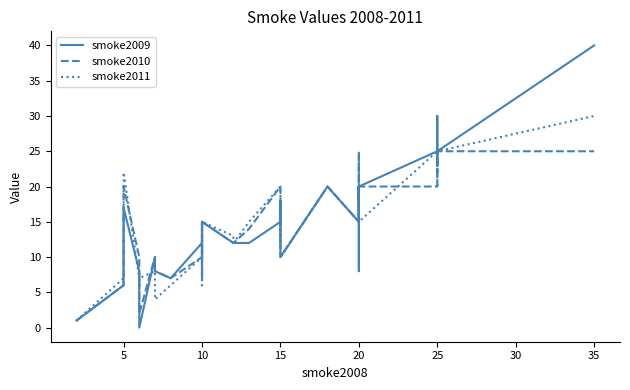

Is the value of smoke2009 at 27 greater than the value of smoke2010 at 10?

No